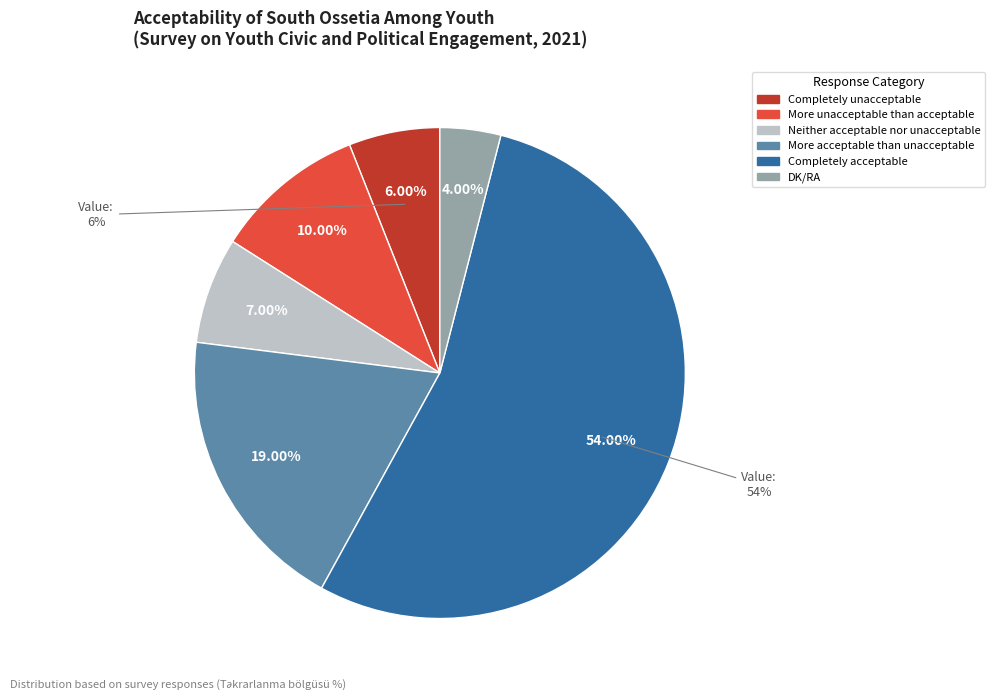

How many segments does this pie chart have?

6